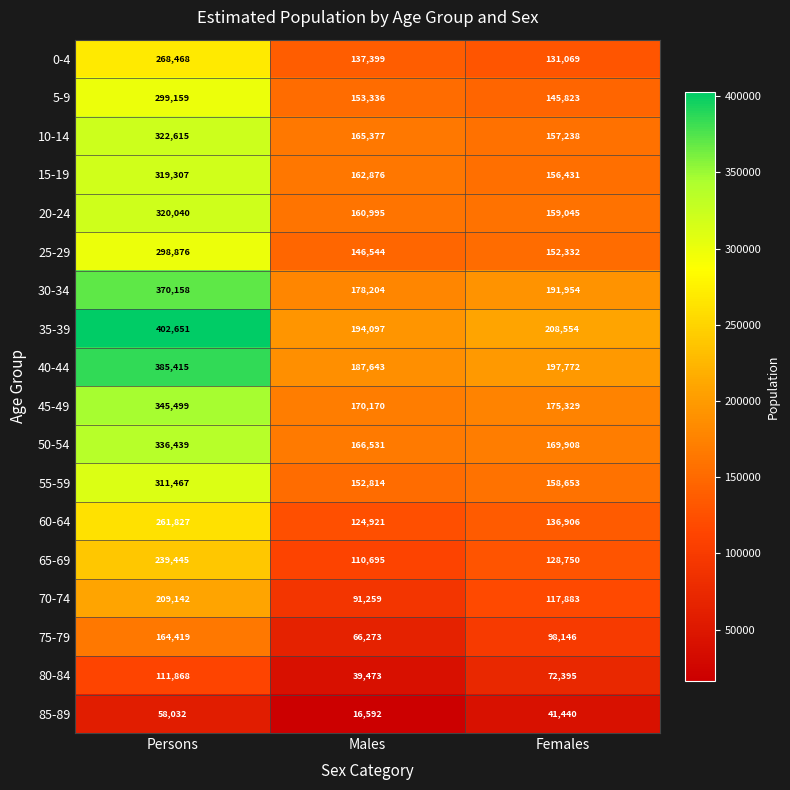

Rank the series at Persons from lowest to highest value.

85-89, 80-84, 75-79, 70-74, 65-69, 60-64, 0-4, 25-29, 5-9, 55-59, 15-19, 20-24, 10-14, 50-54, 45-49, 30-34, 40-44, 35-39